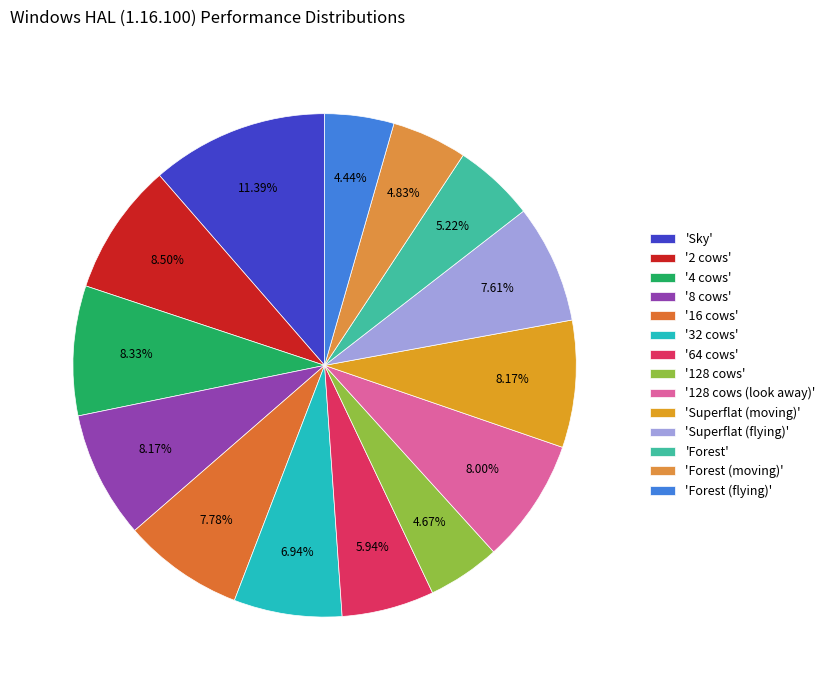

How many segments does this pie chart have?

14